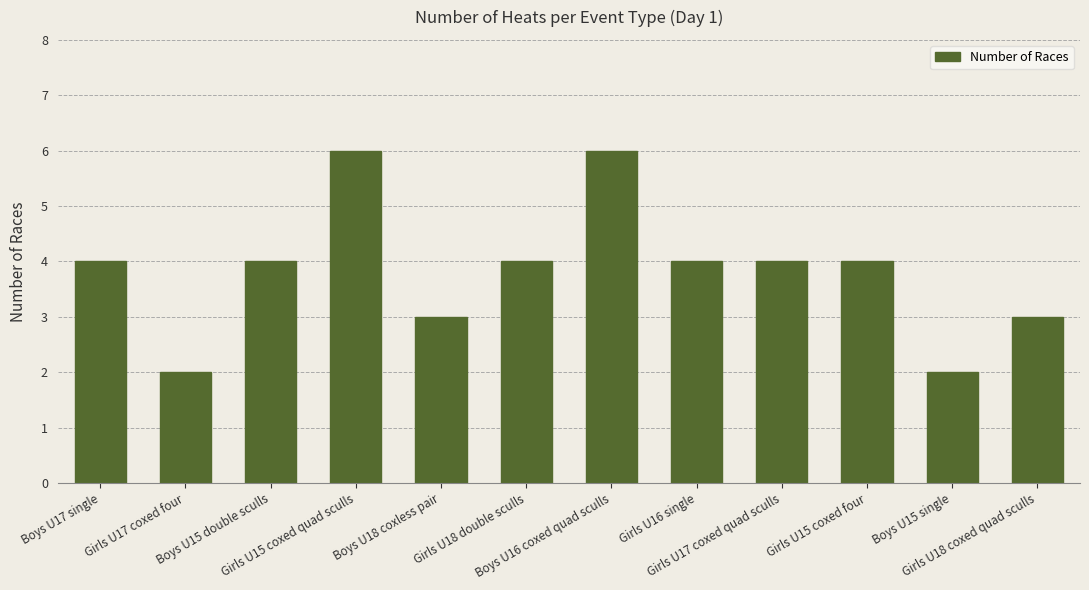

What is the maximum value shown in the chart?

6